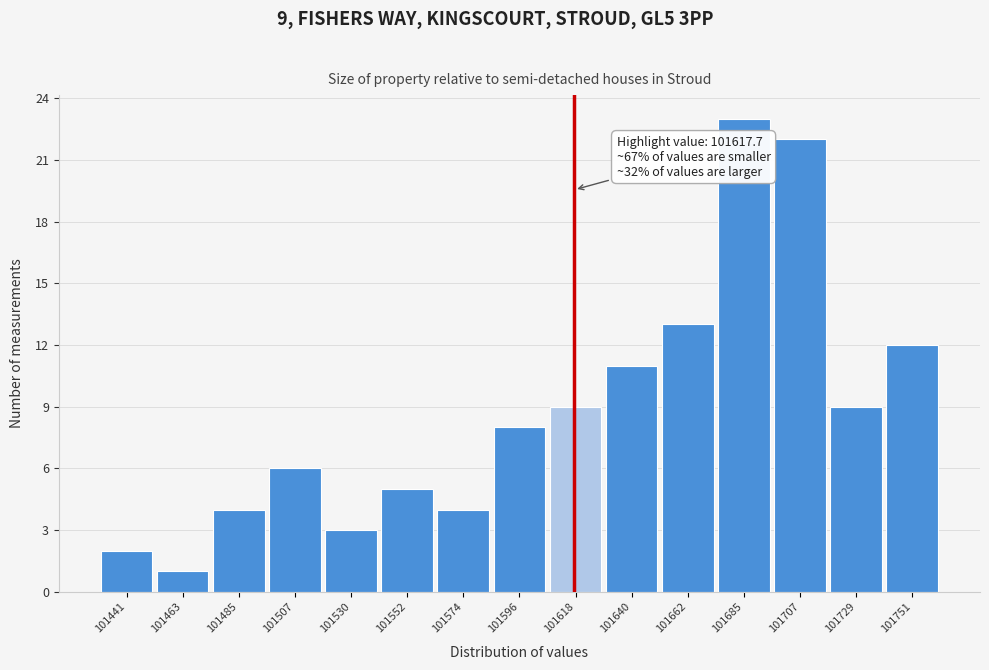

Which range on the x-axis has the tallest bar?

101675 to 101695